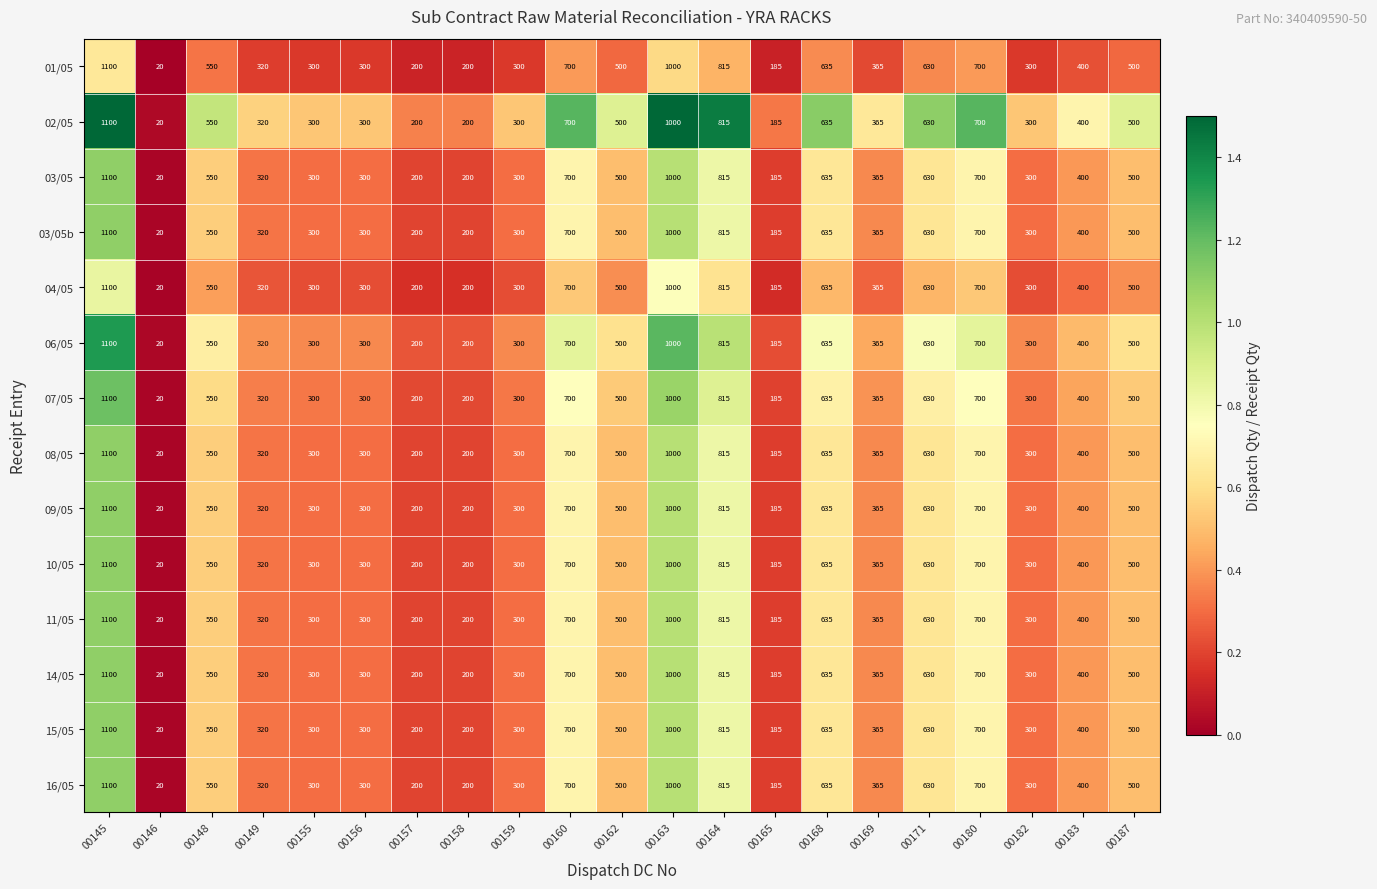

Is it true that 06/05 equals 111 at 00165?

False